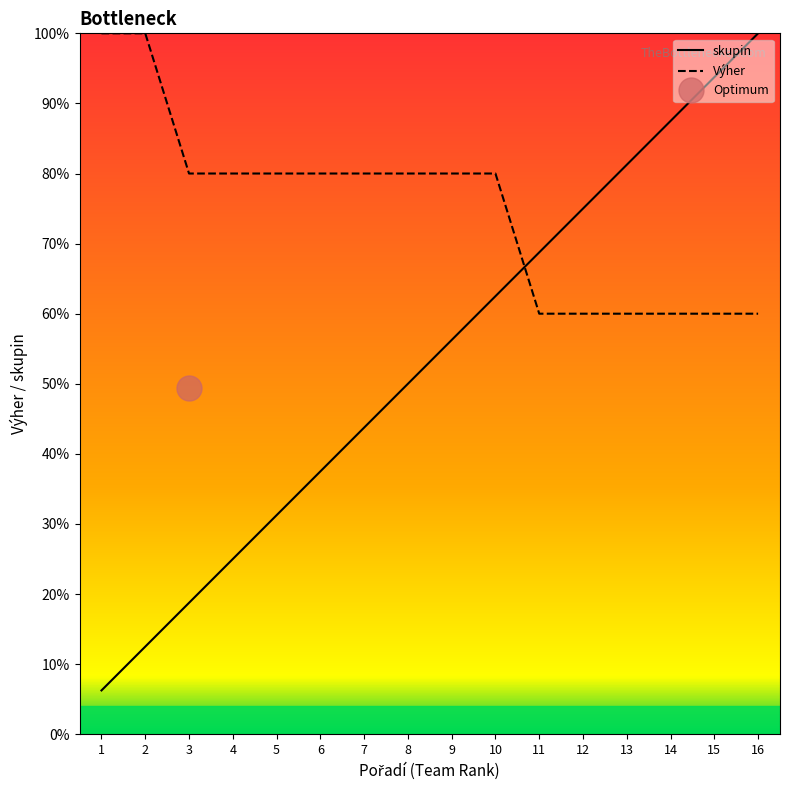

What is the total value across all series at 14?

147.5